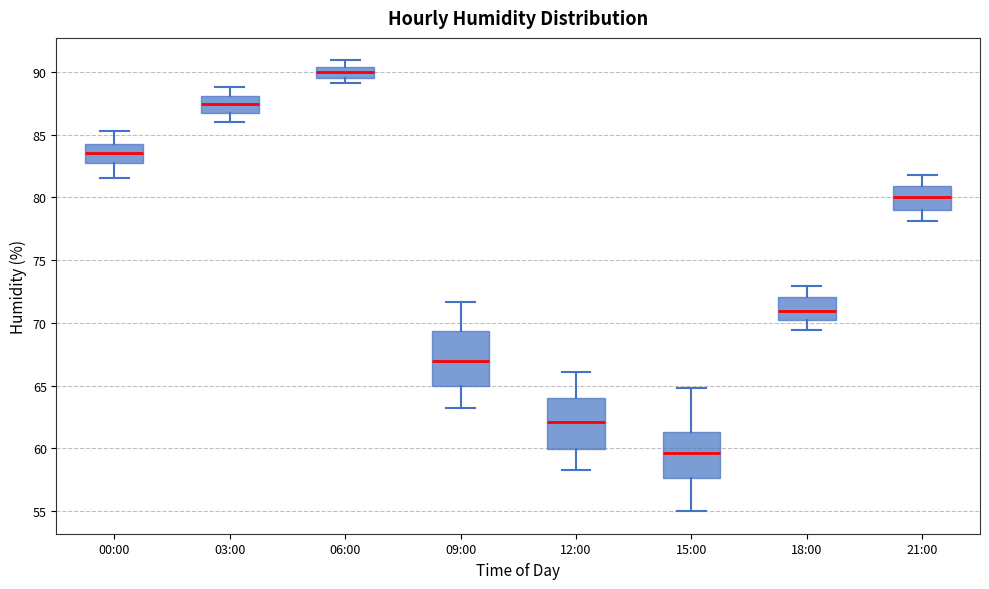

Reading left to right, transcribe this box plot: for each box, give where its median line is, the range the box spans, and where its two whiskers end, as read against the y-axis. The values are not printed on the chart, so give them approximately, as read against the axis.

00:00: median 83.5, box 82.5 to 84.5, whiskers 81.5 to 85.5
03:00: median 87.5, box 86.5 to 88.0, whiskers 86.0 to 89.0
06:00: median 90.0, box 89.5 to 90.5, whiskers 89.0 to 91.0
09:00: median 67.0, box 65.0 to 69.5, whiskers 63.0 to 71.5
12:00: median 62.0, box 60.0 to 64.0, whiskers 58.5 to 66.0
15:00: median 59.5, box 57.5 to 61.5, whiskers 55.0 to 65.0
18:00: median 71.0, box 70.0 to 72.0, whiskers 69.5 to 73.0
21:00: median 80.0, box 79.0 to 81.0, whiskers 78.0 to 82.0